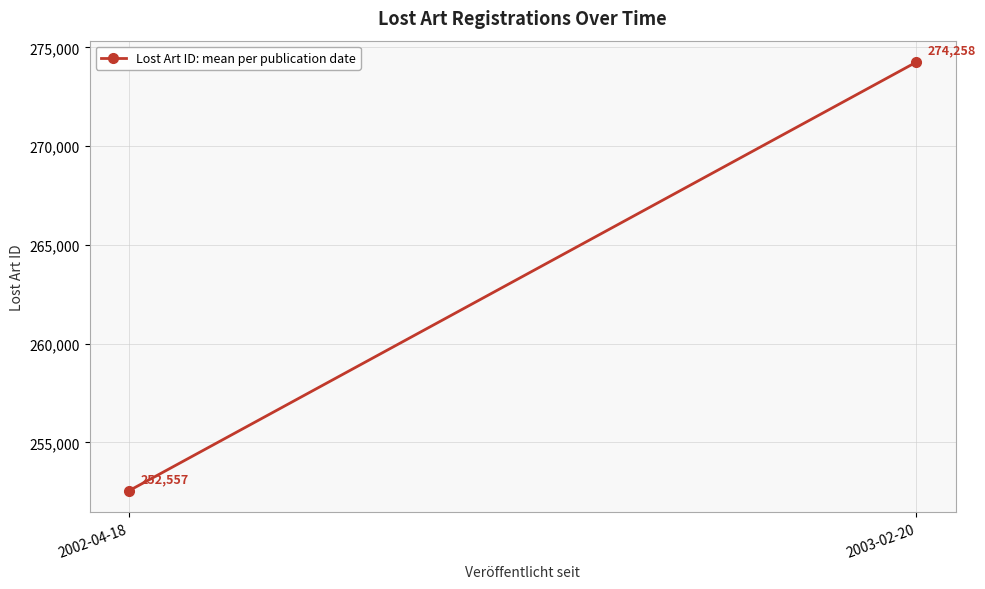

What is the minimum value shown in the chart?

252557.0